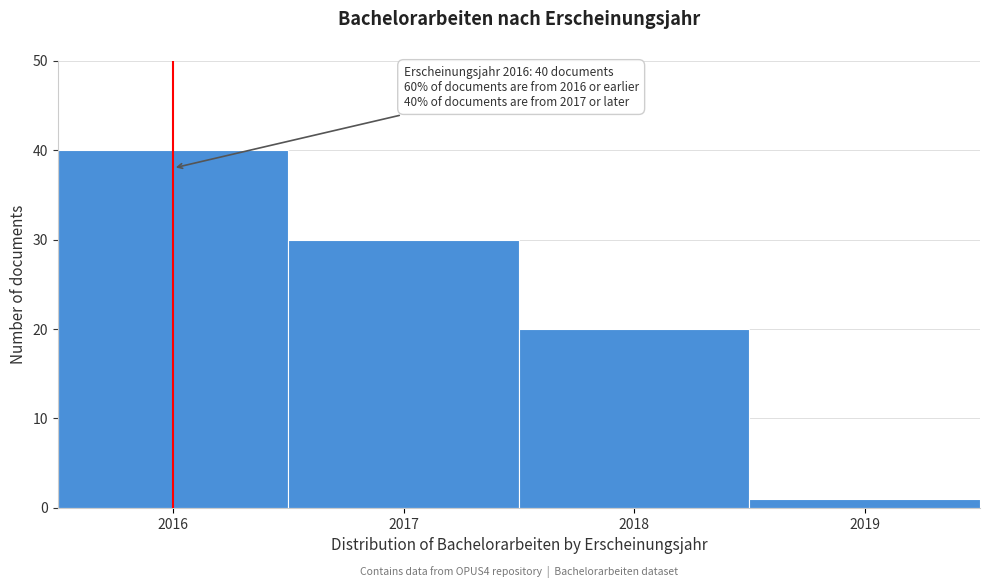

Which range on the x-axis has the tallest bar?

2015.5 to 2016.5